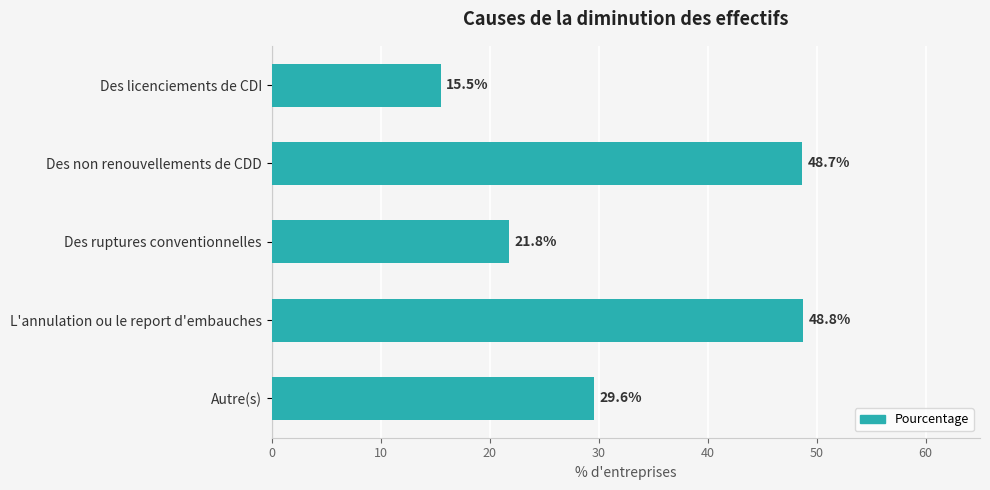

What is the smallest value displayed?

15.5